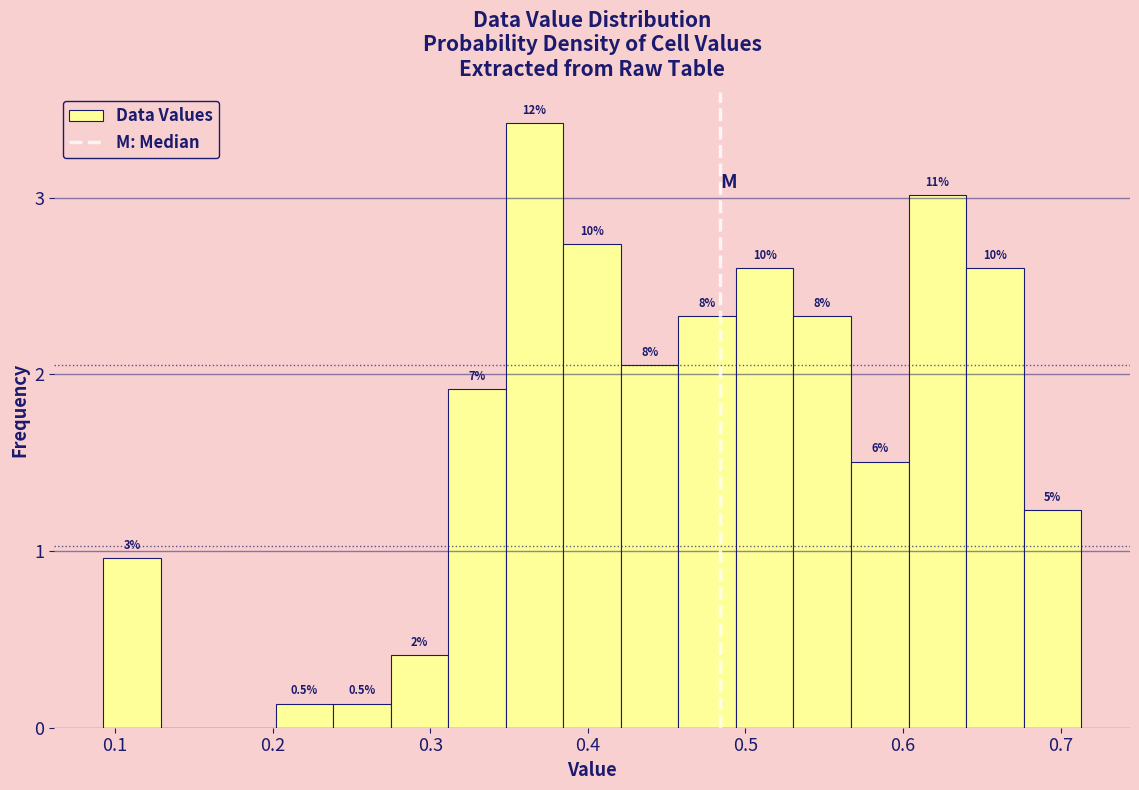

Read against the x-axis, roughly where is the centre of the tallest bar?

0.37